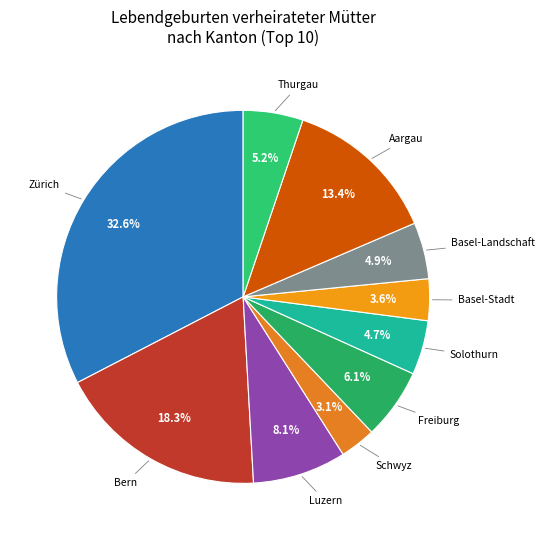

Between Solothurn and Aargau, which is larger?

Aargau